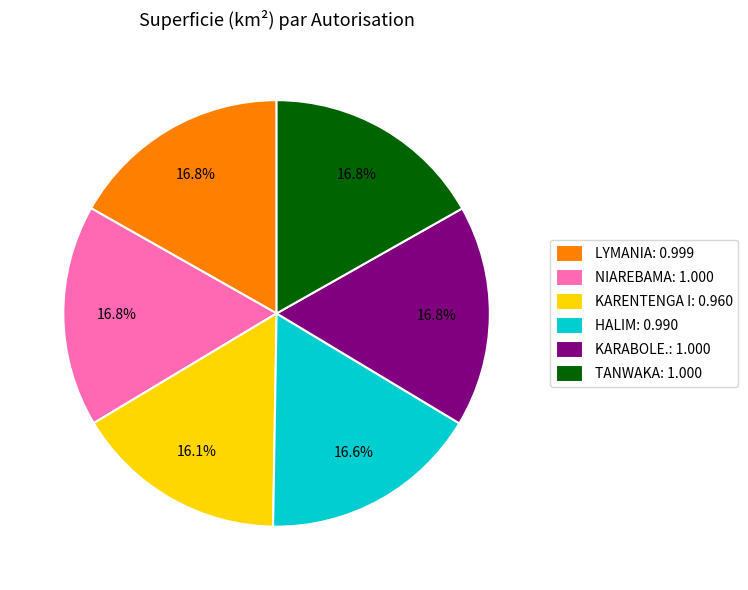

Is TANWAKA the majority of the pie?

No